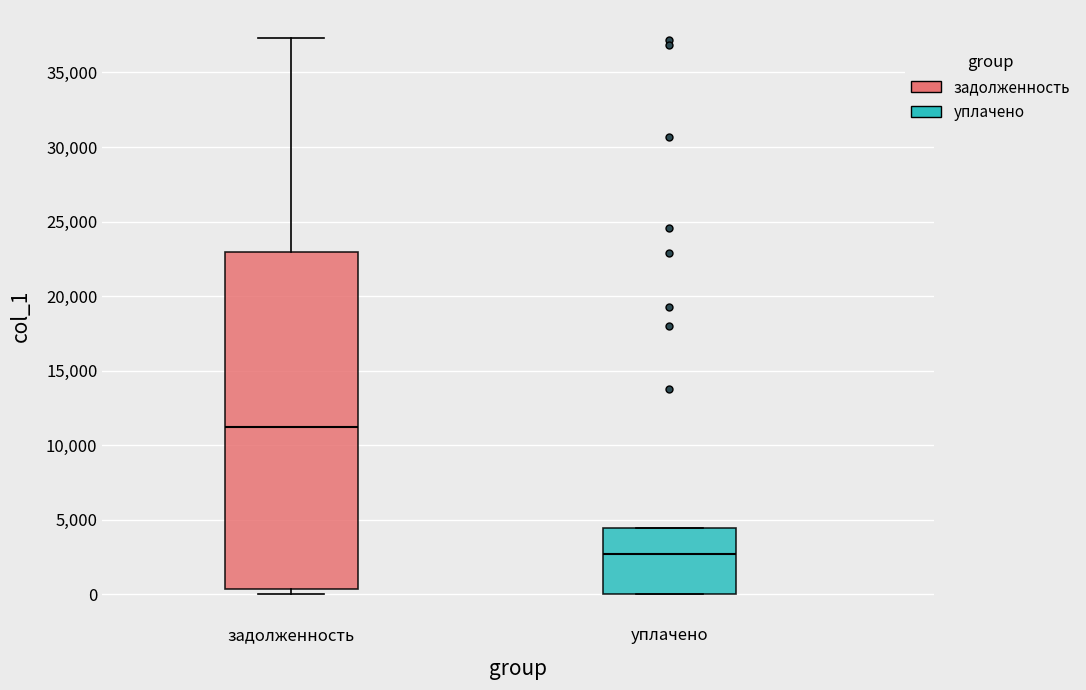

Where does the median line of the box for задолженность sit on the y-axis? The values are not printed on the chart, so give them approximately, as read against the axis.

11500